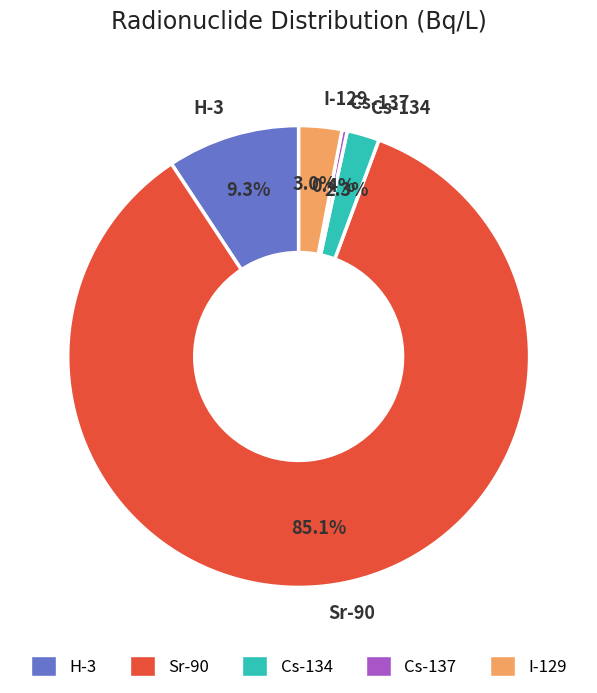

What percentage is NOT represented by I-129?

97.0%